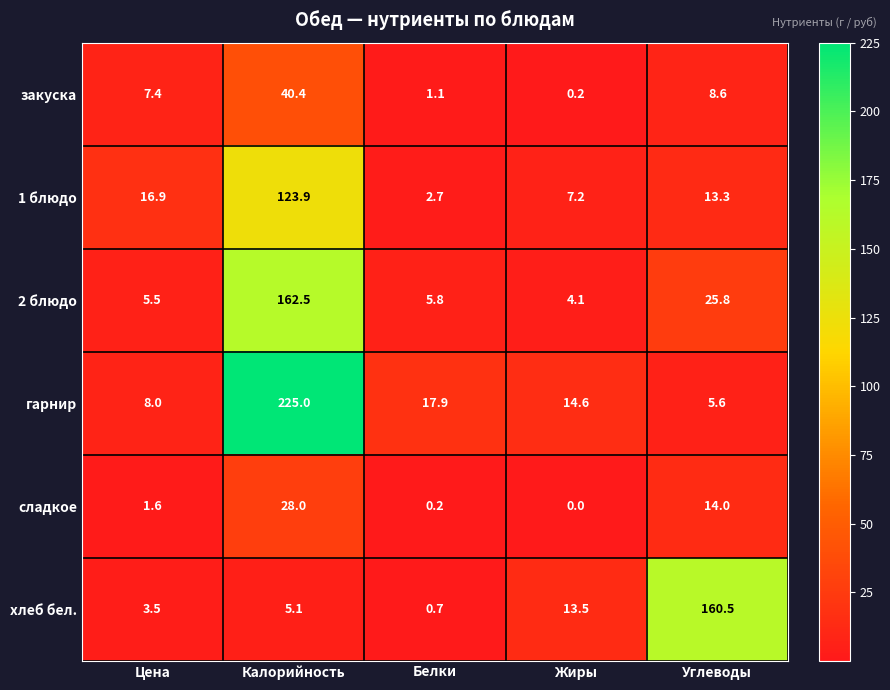

Reading left to right, what are all the values shown in this chart?

закуска: Цена=7.4	Калорийность=40.4	Белки=1.1	Жиры=0.2	Углеводы=8.6
1 блюдо: Цена=16.9	Калорийность=123.9	Белки=2.7	Жиры=7.2	Углеводы=13.3
2 блюдо: Цена=5.5	Калорийность=162.5	Белки=5.8	Жиры=4.1	Углеводы=25.8
гарнир: Цена=8.0	Калорийность=225.0	Белки=17.9	Жиры=14.6	Углеводы=5.6
сладкое: Цена=1.6	Калорийность=28.0	Белки=0.2	Жиры=0.0	Углеводы=14.0
хлеб бел.: Цена=3.5	Калорийность=5.1	Белки=0.7	Жиры=13.5	Углеводы=160.5